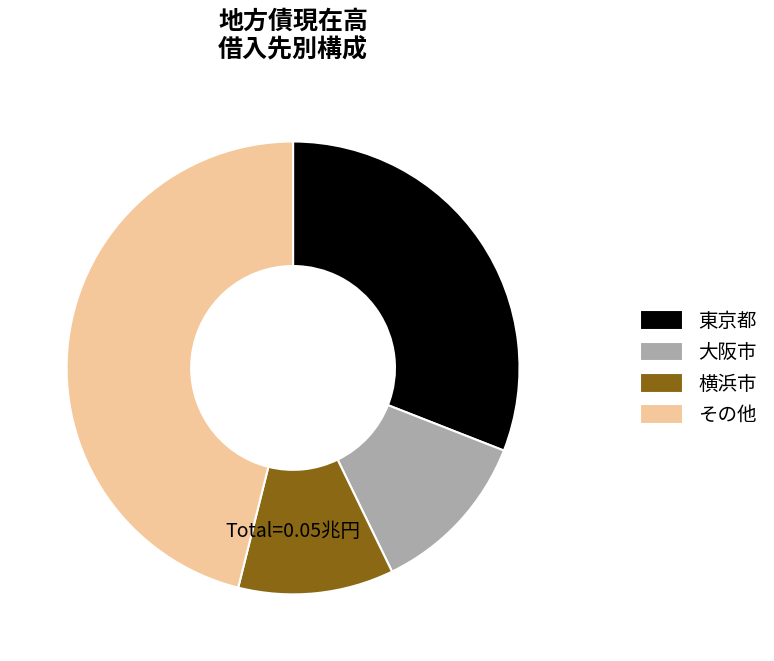

Which has a higher value, その他 or 大阪市?

その他